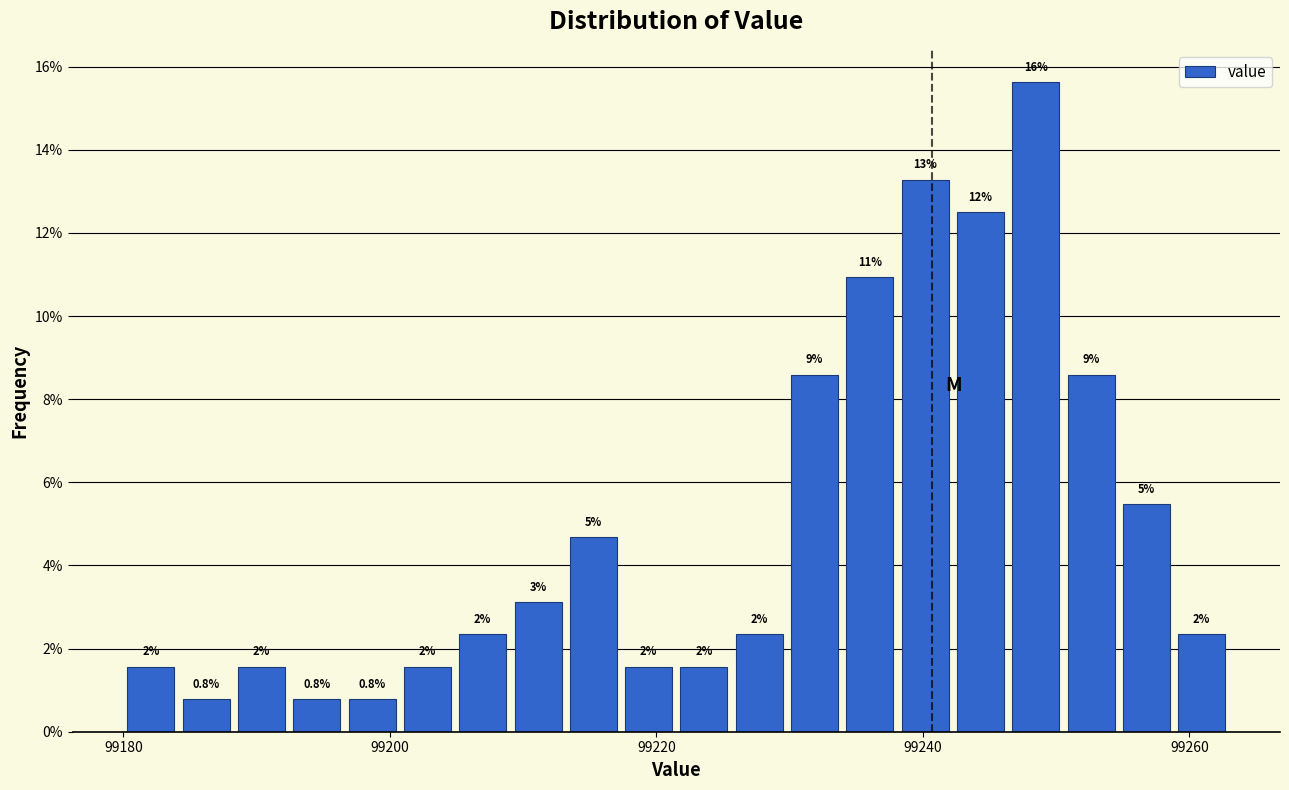

Around what value on the x-axis is the tallest bar? Give the approximate position of its centre, as read against the axis.

99248